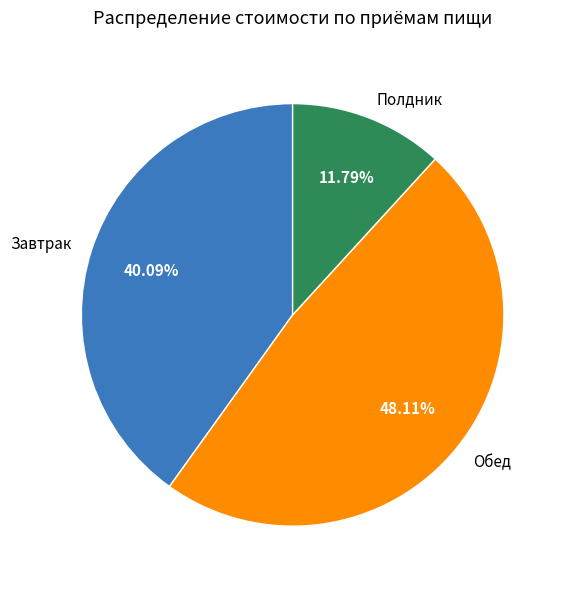

Is it true that Полдник is 1% of the pie?

False